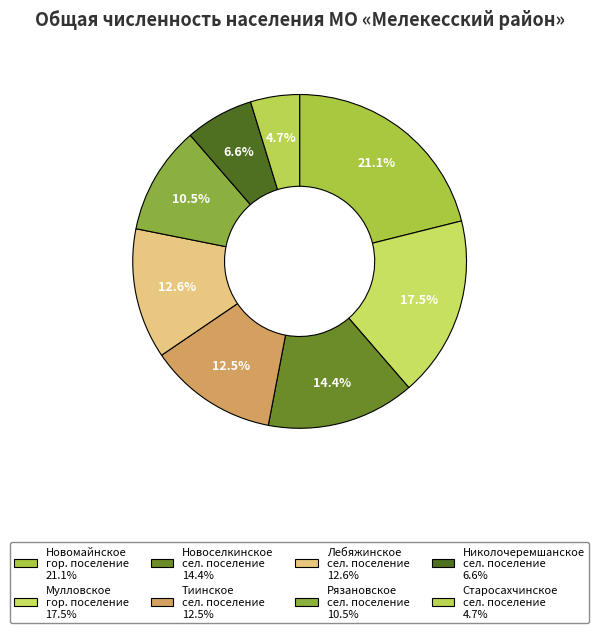

Is there a majority slice in this chart?

No